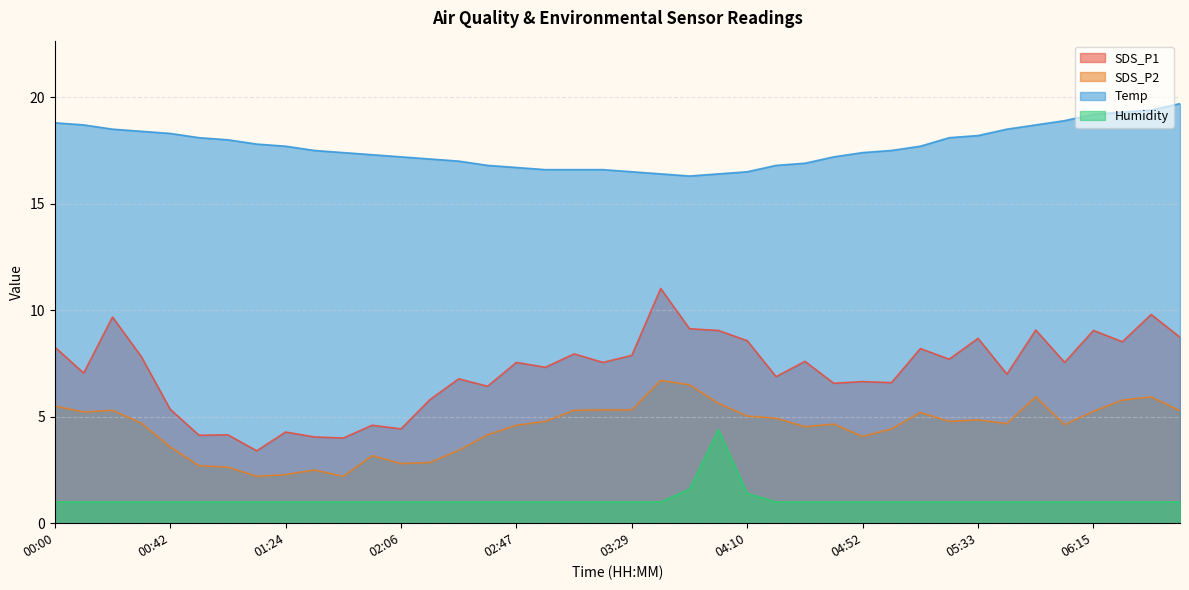

Is the value of SDS_P1 at 06:46 greater than the value of Humidity at 06:46?

Yes